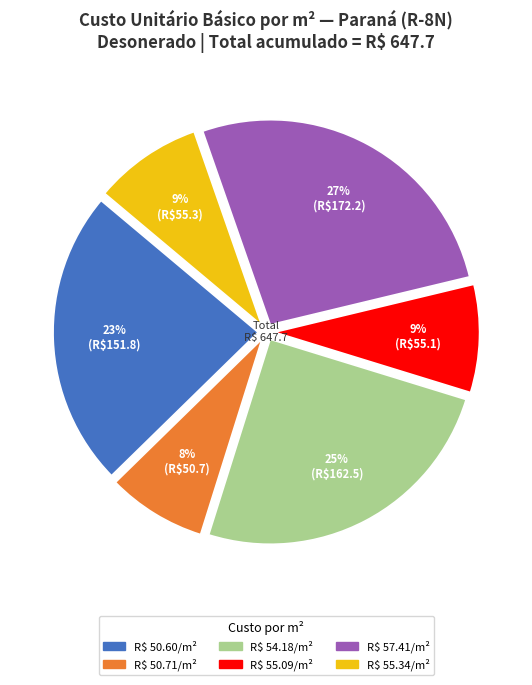

To the nearest percent, what is the average slice percentage?

17%